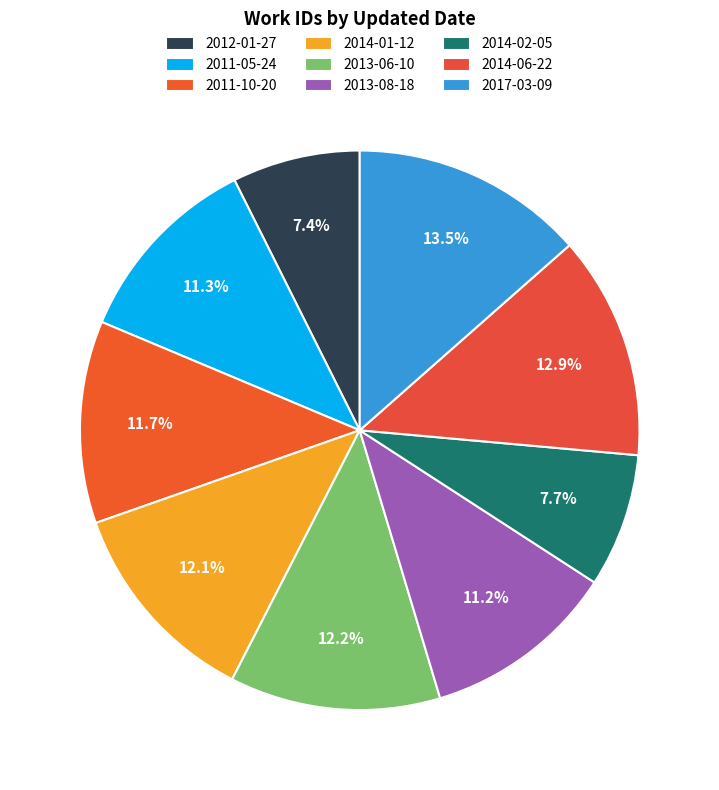

Is 2011-10-20 the majority of the pie?

No